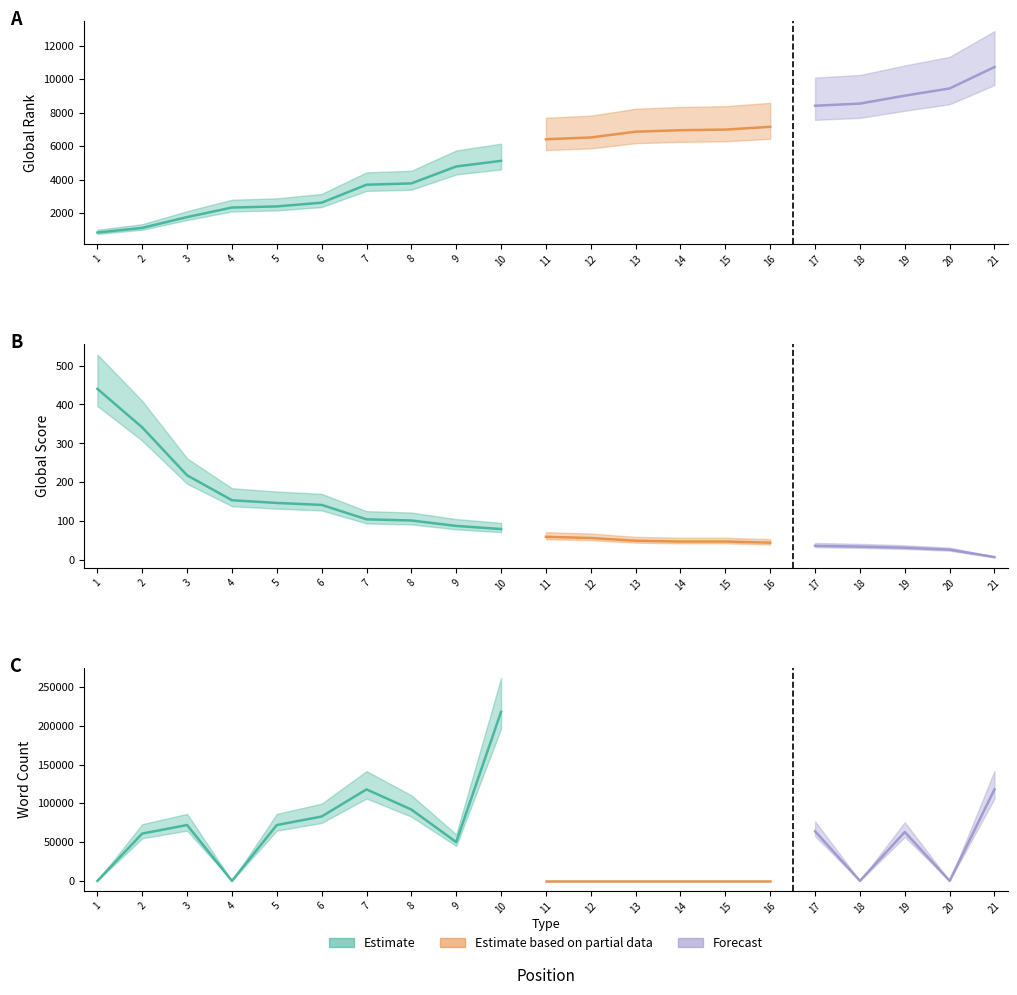

Which category has the lowest value across all series?

1